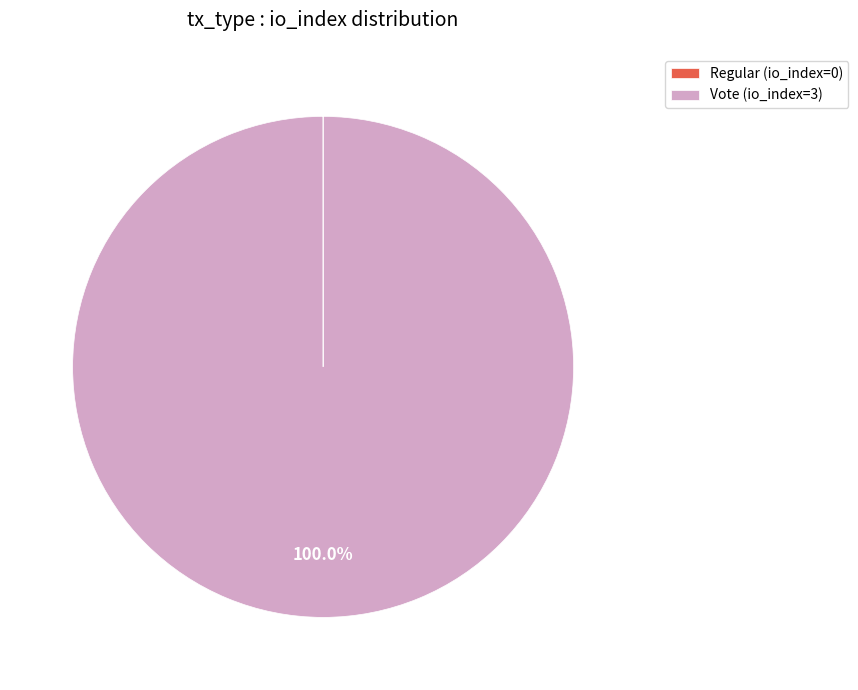

Is there a majority slice in this chart?

Yes